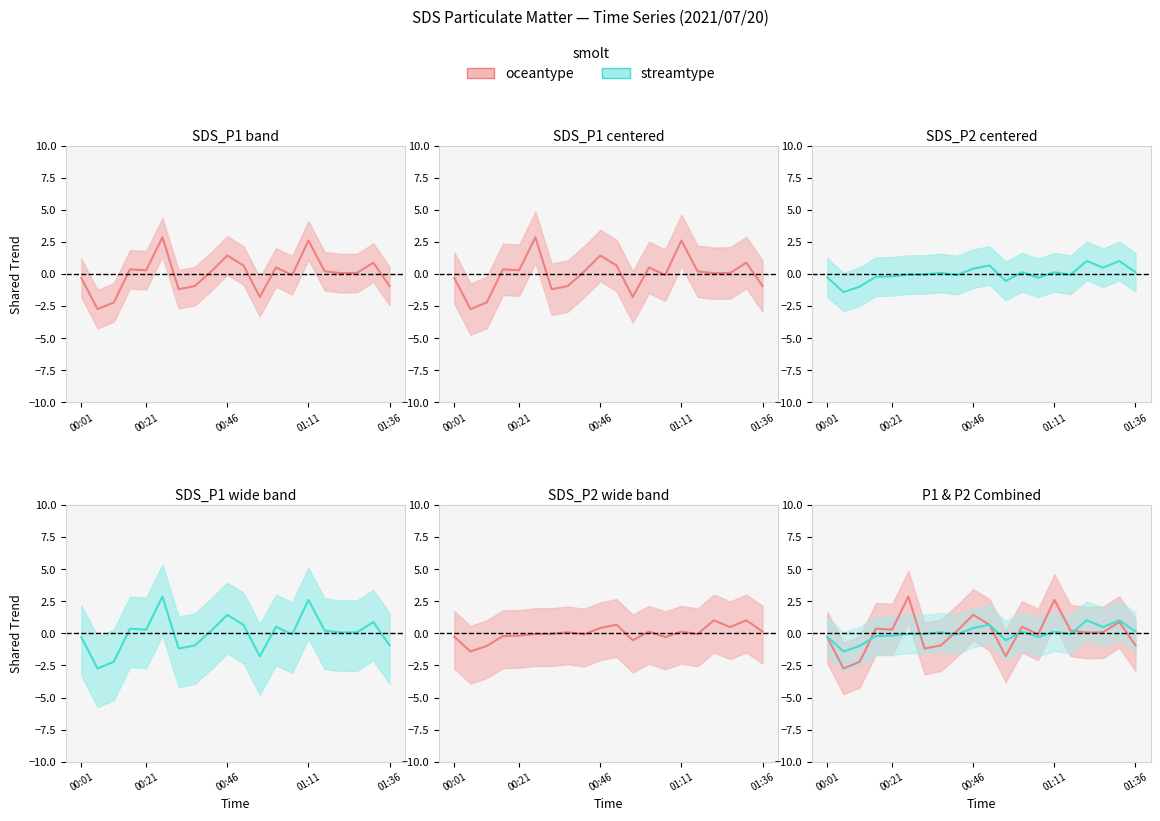

What is the lowest value of the streamtype series?

-1.4